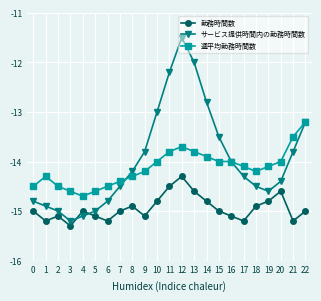

How many intersections are there between サービス提供時間内の勤務時間数 and 勤務時間数?

2